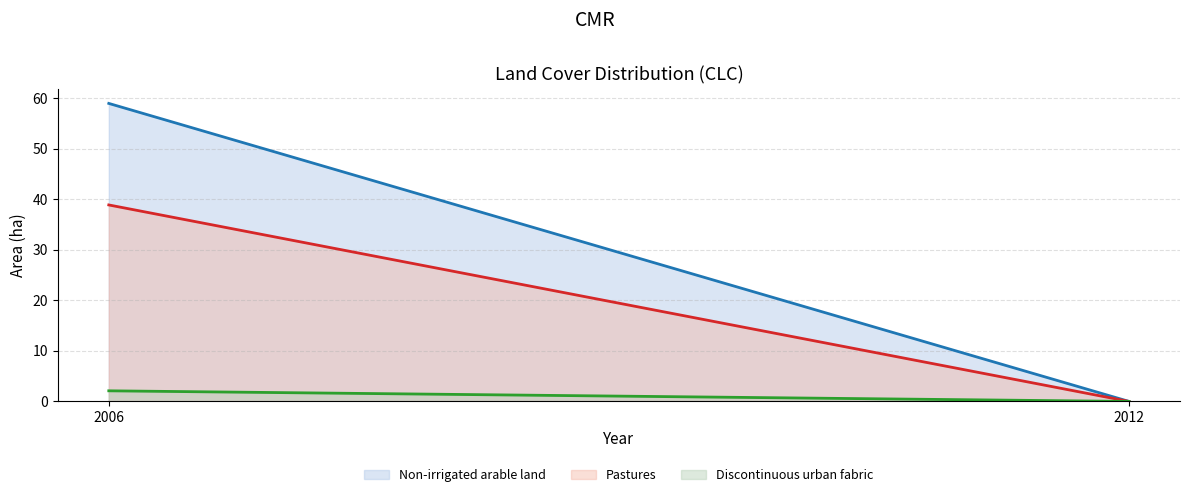

What are all the series names shown in the legend?

Non-irrigated arable land, Pastures, Discontinuous urban fabric